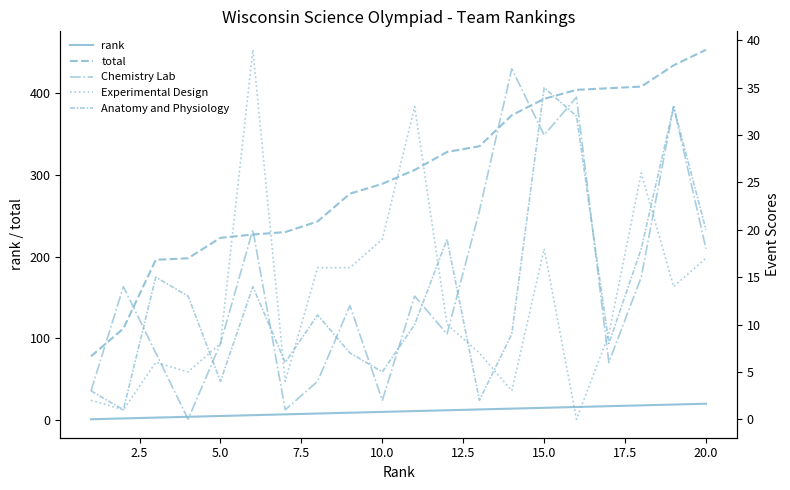

Rank the series by their maximum value, from lowest to highest.

rank, Anatomy and Physiology, Chemistry Lab, Experimental Design, total